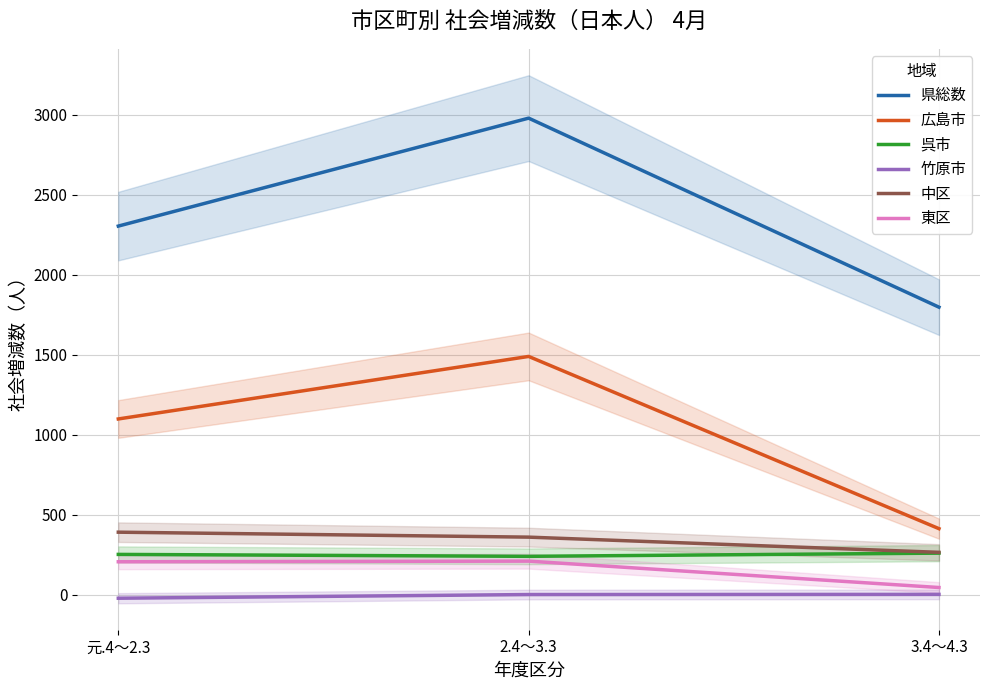

Which series has the widest spread of values?

県総数